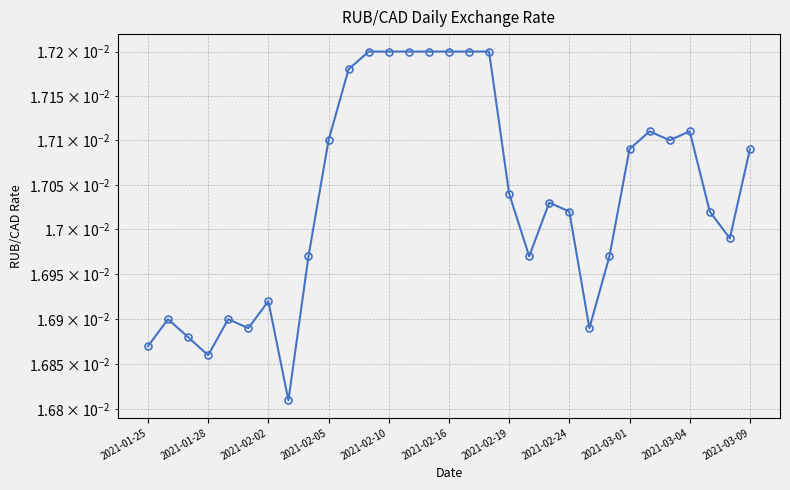

True or false: the data shows 0.0 at 2021-01-28.

True